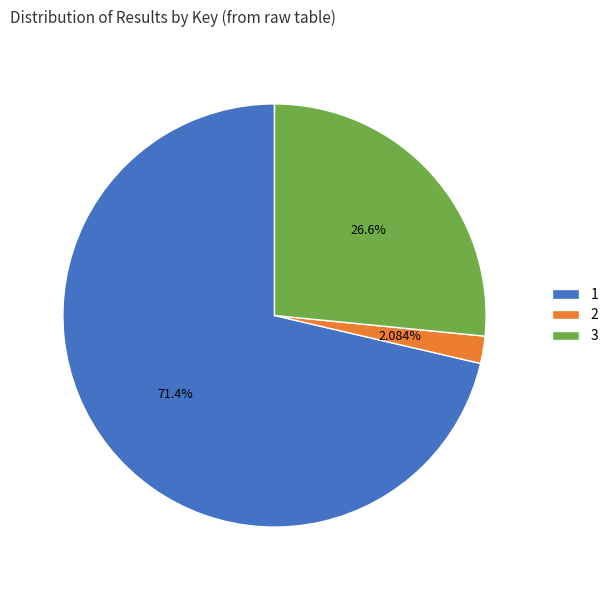

To the nearest percent, what is the difference between the 1 and 3 slice percentages?

45%